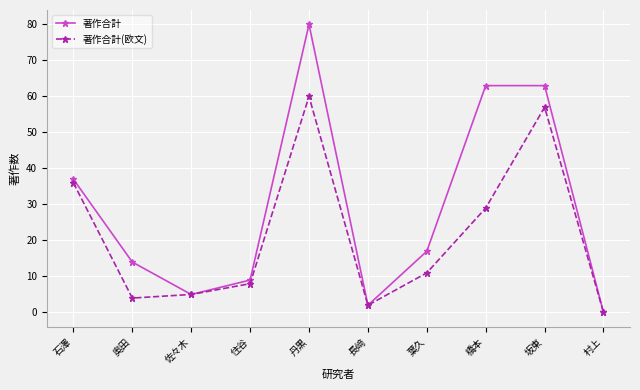

Which series has the largest total across all categories?

著作合計